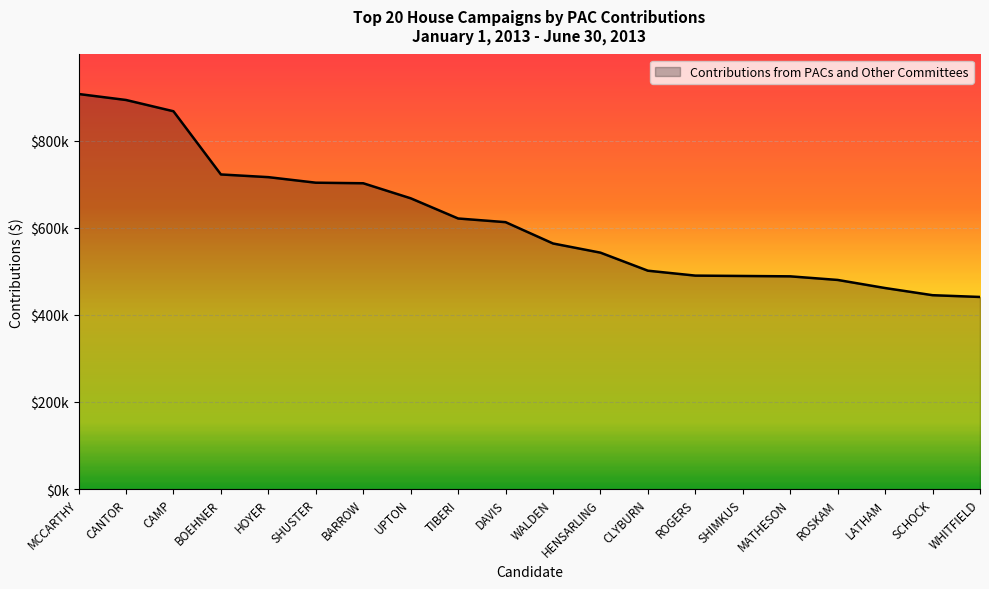

At which label is the value closest to 673943?

UPTON